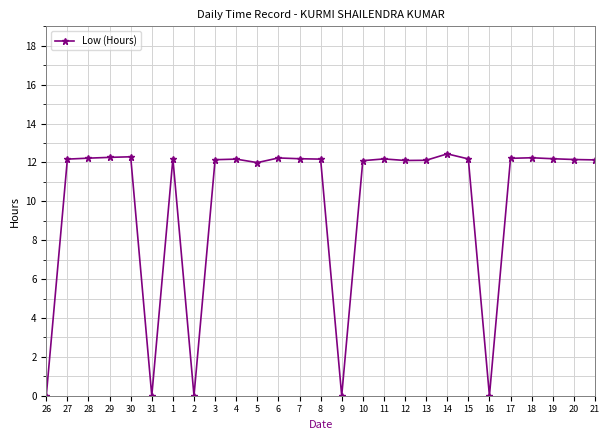

What is the difference between the maximum and minimum values?

12.4